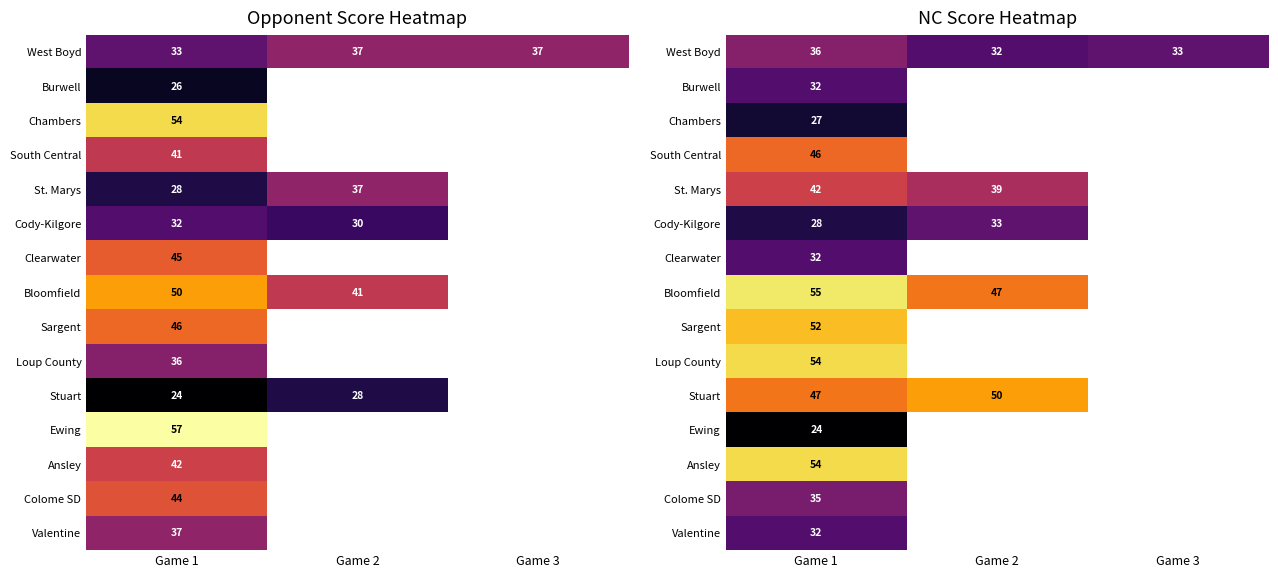

What is the difference between the Stuart values at Game 2 and Game 1?

3.0